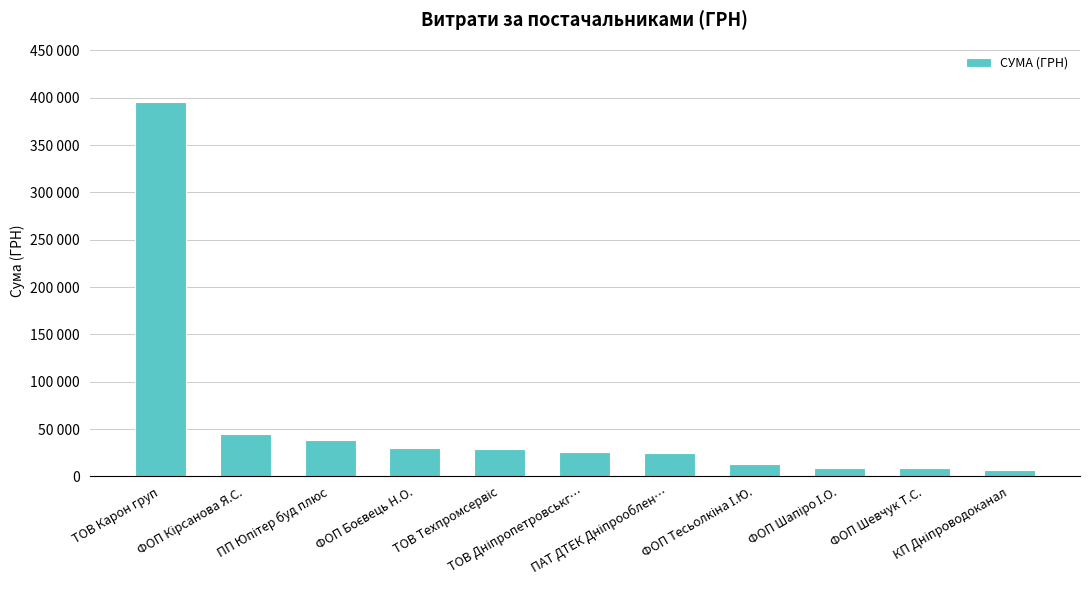

What is the label of the 3rd bar from the right?

ФОП Шапіро І.О.